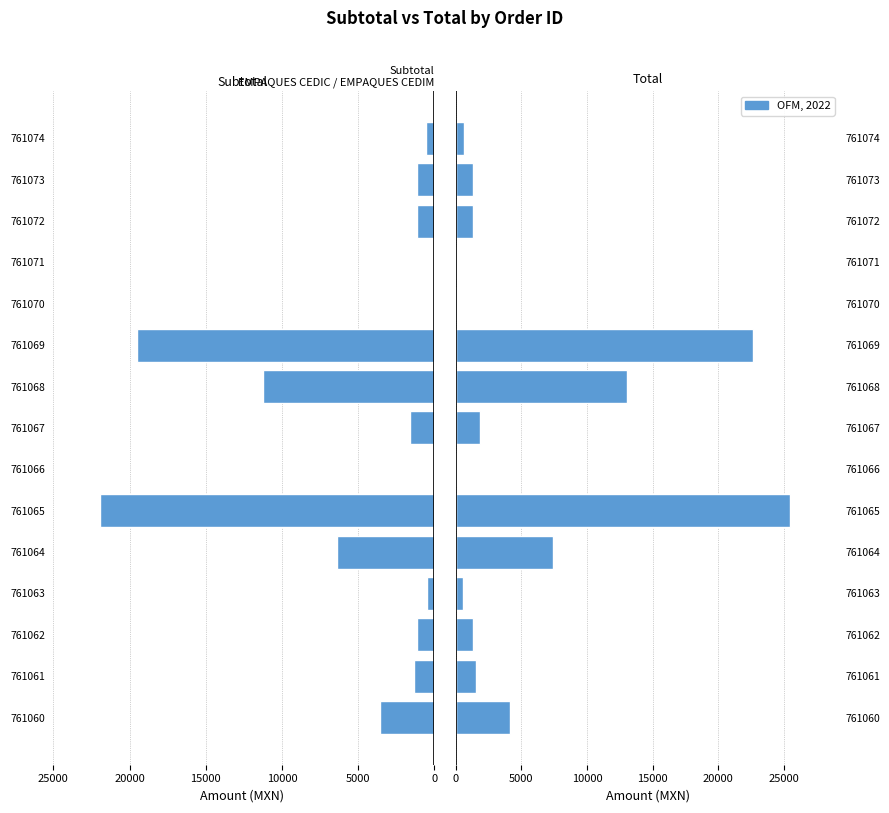

The Total series shows 1847.9 at 761067. True or false?

True